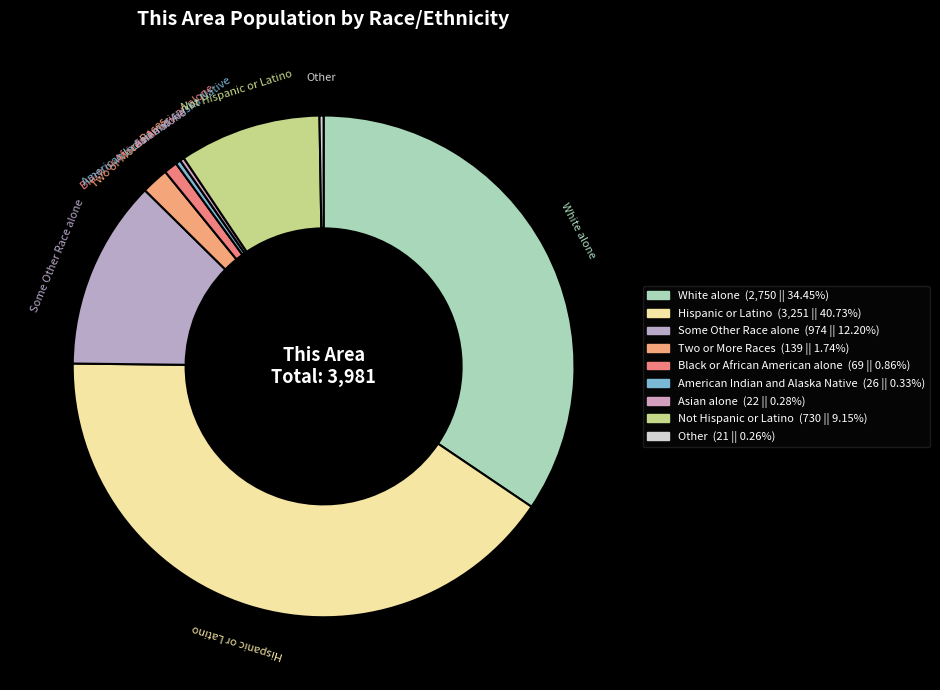

Which slice is the largest?

Hispanic or Latino